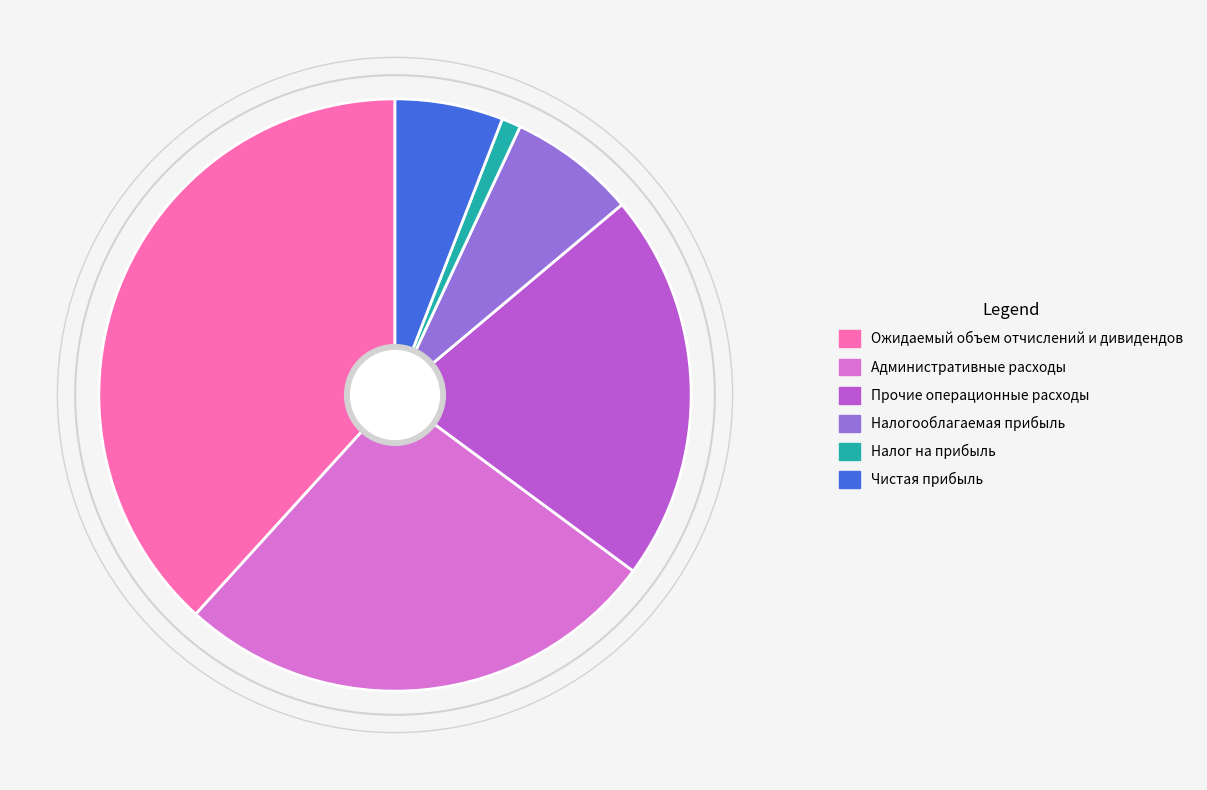

Between Ожидаемый объем отчислений и дивидендов and Административные расходы, which is larger?

Ожидаемый объем отчислений и дивидендов